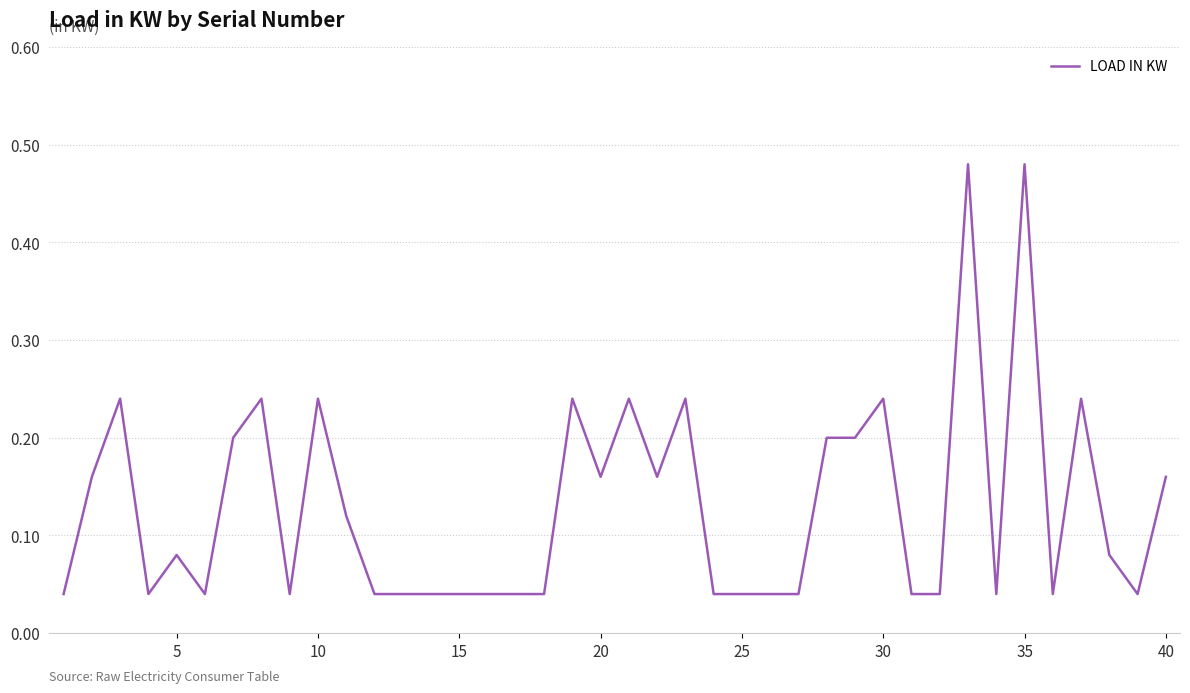

What is the difference between the maximum and minimum values?

0.4